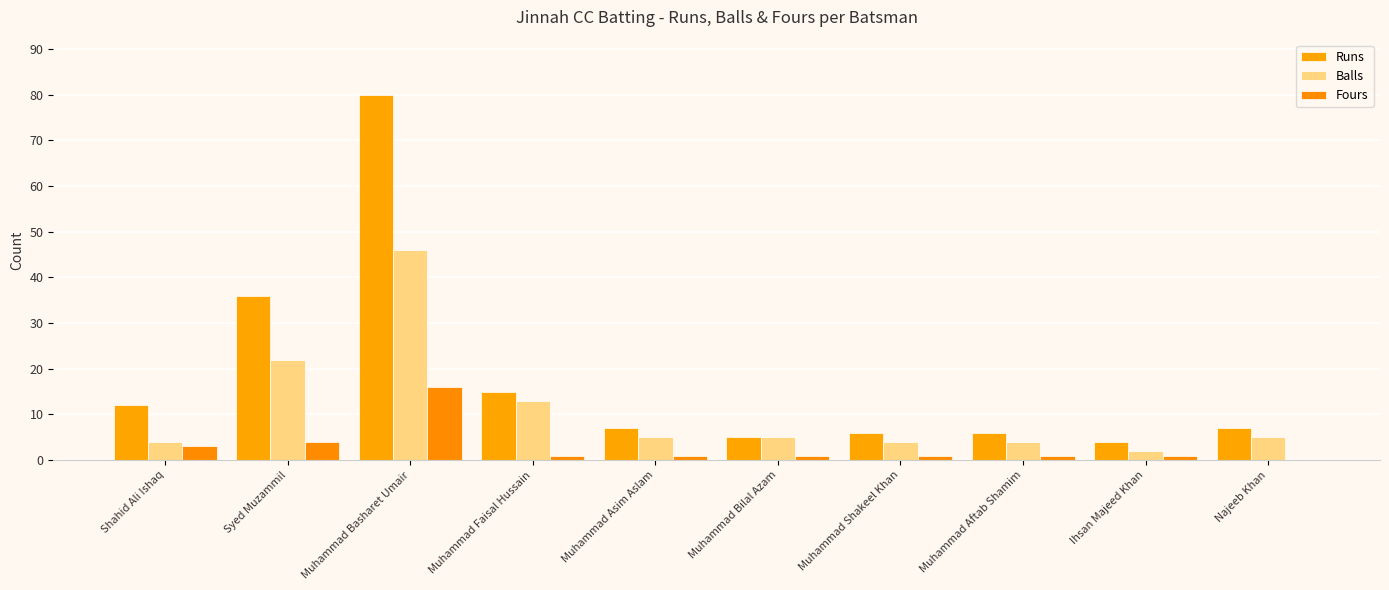

Reading right to left, transcribe all the data shown in this chart.

Runs: 7	4	6	6	5	7	15	80	36	12
Balls: 5	2	4	4	5	5	13	46	22	4
Fours: 0	1	1	1	1	1	1	16	4	3